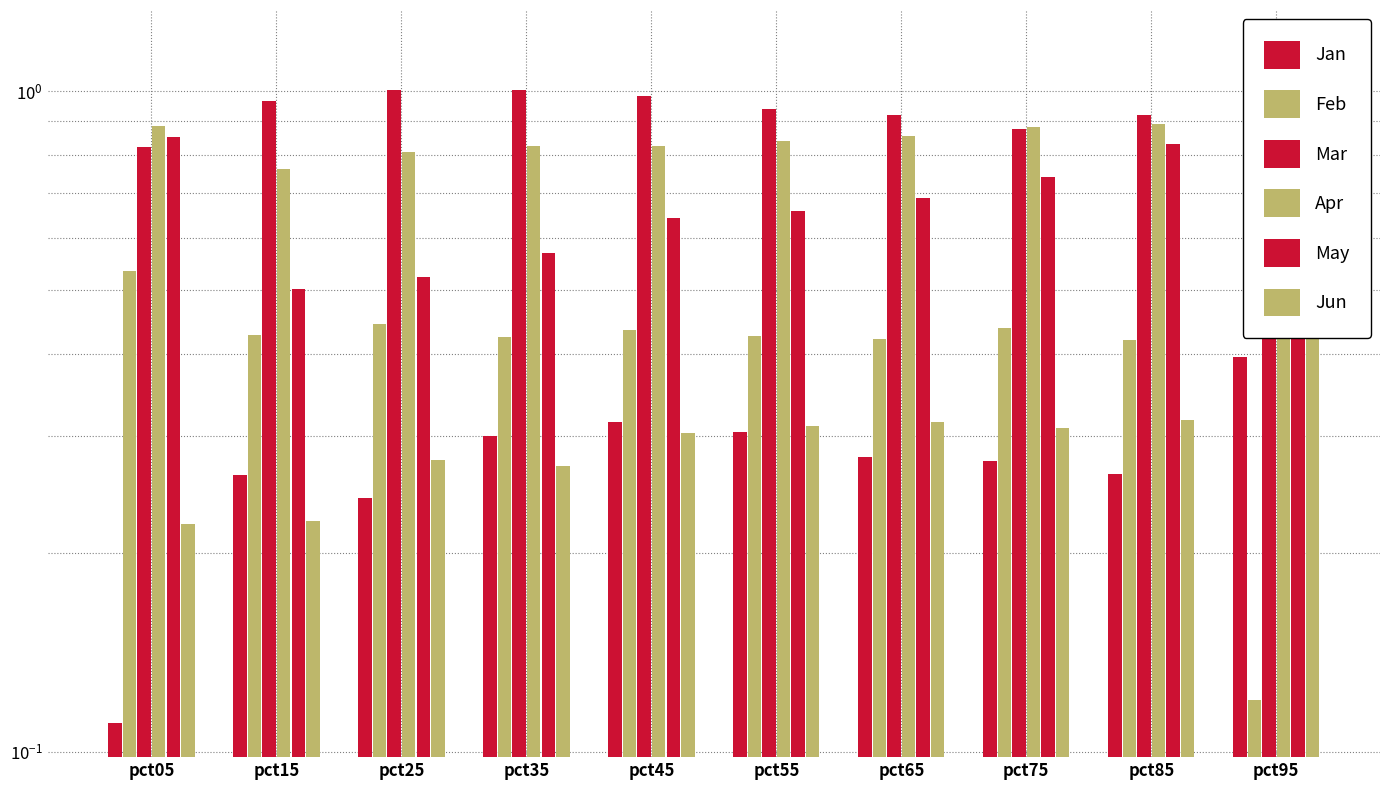

What are all the series names shown in the legend?

Jan, Feb, Mar, Apr, May, Jun